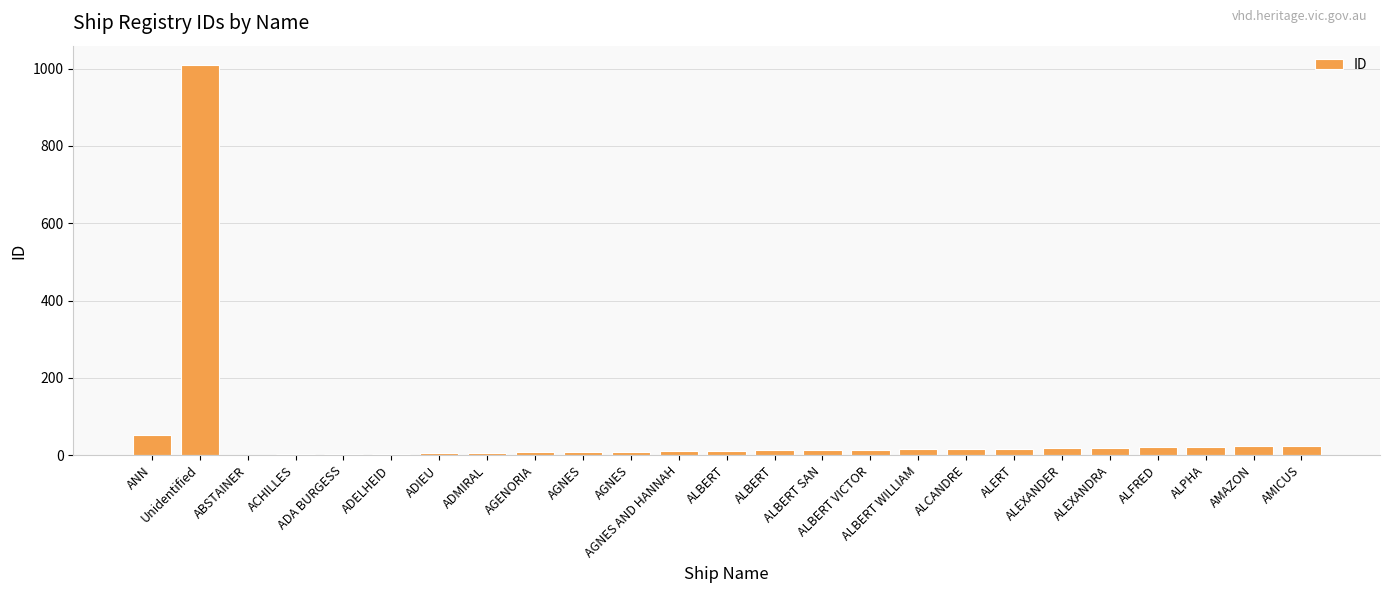

Count the number of data series in this chart.

1